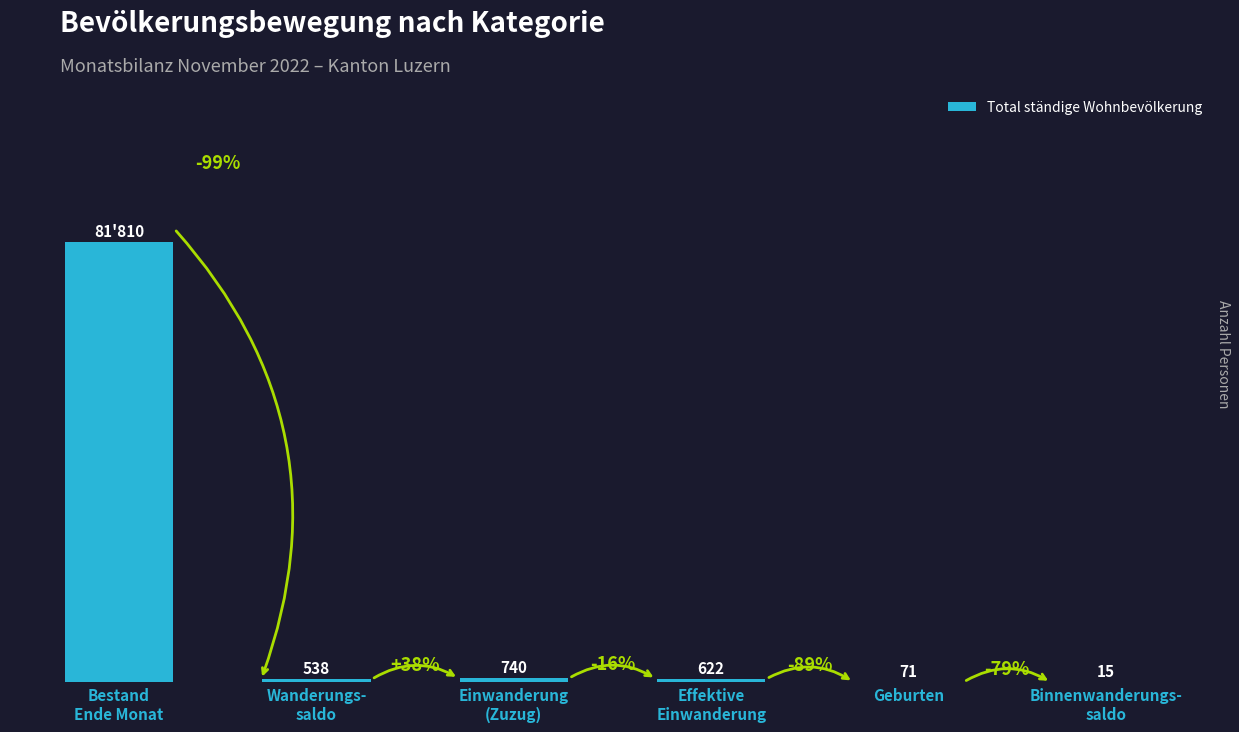

Which label corresponds to the largest value in the chart?

Bestand
Ende Monat